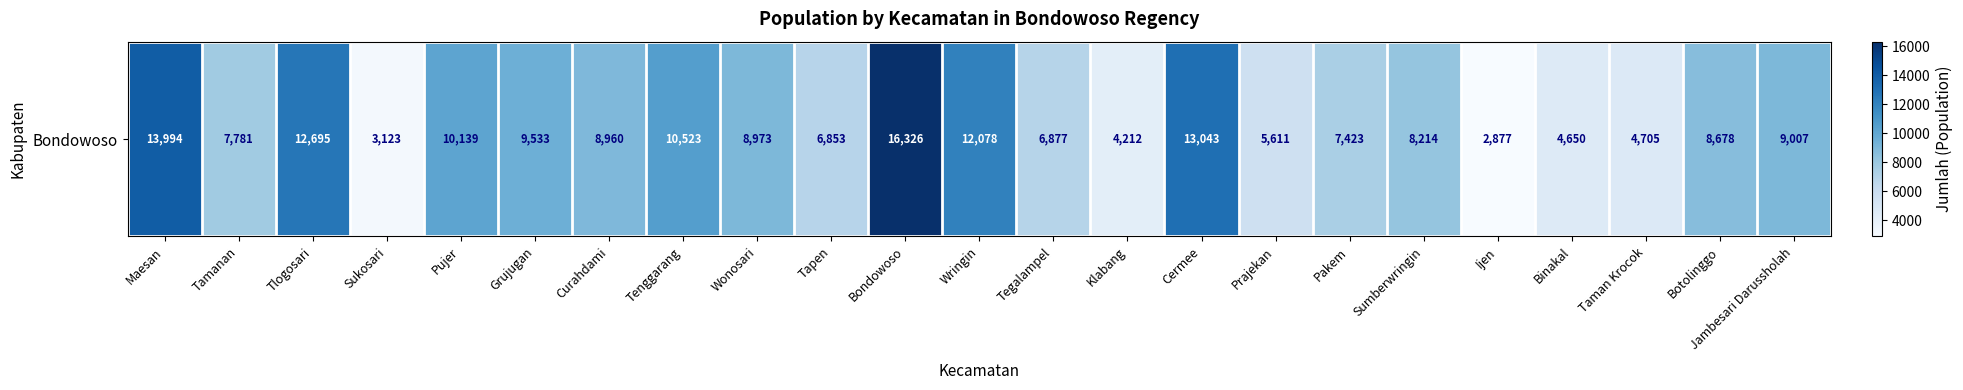

Rank the categories by value from highest to lowest.

Bondowoso, Maesan, Cermee, Tlogosari, Wringin, Tenggarang, Pujer, Grujugan, Jambesari Darussholah, Wonosari, Curahdami, Botolinggo, Sumberwringin, Tamanan, Pakem, Tegalampel, Tapen, Prajekan, Taman Krocok, Binakal, Klabang, Sukosari, Ijen